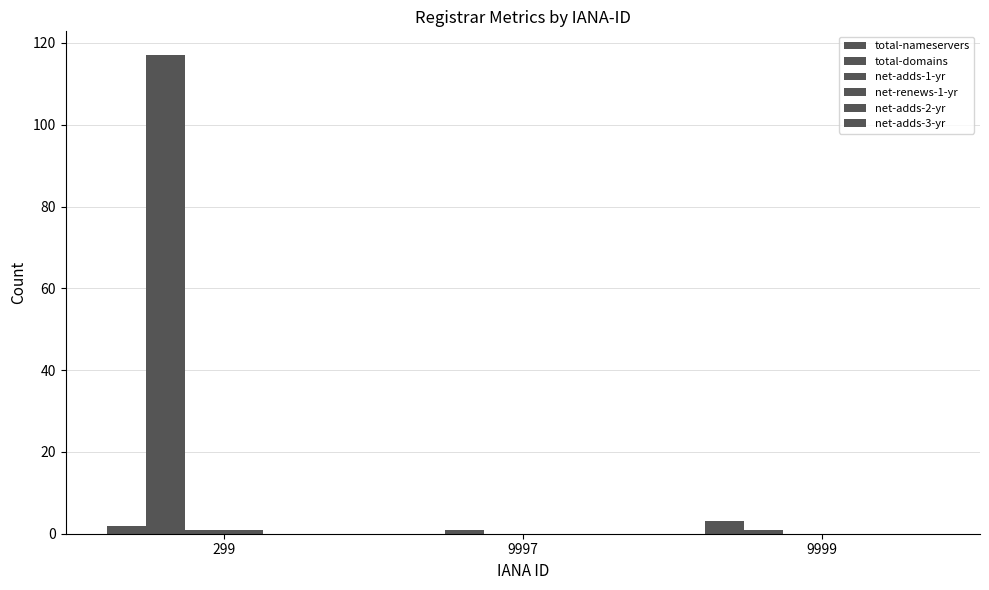

How many series are shown in this chart?

4